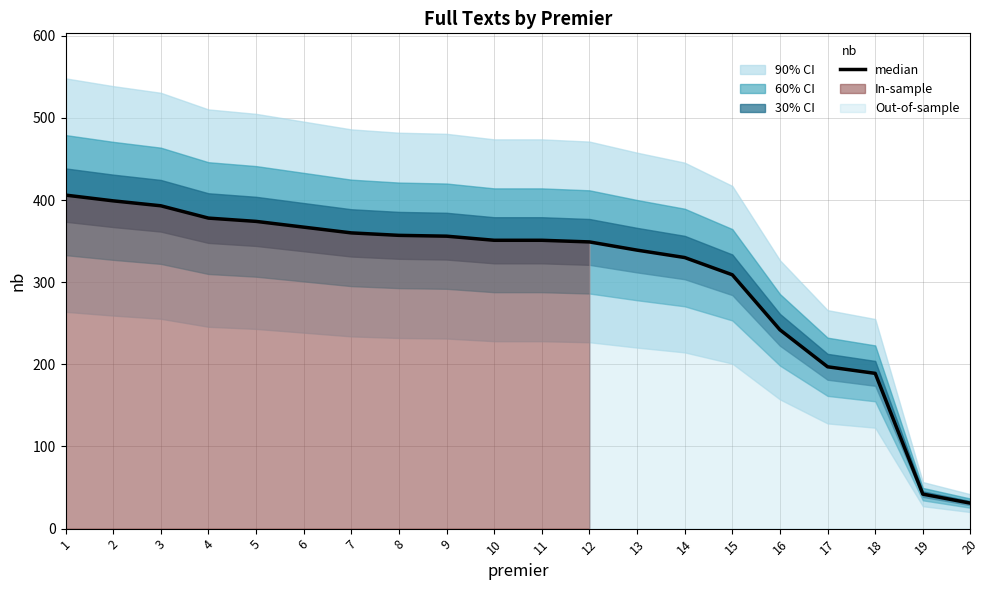

What is the minimum value shown in the chart?

31